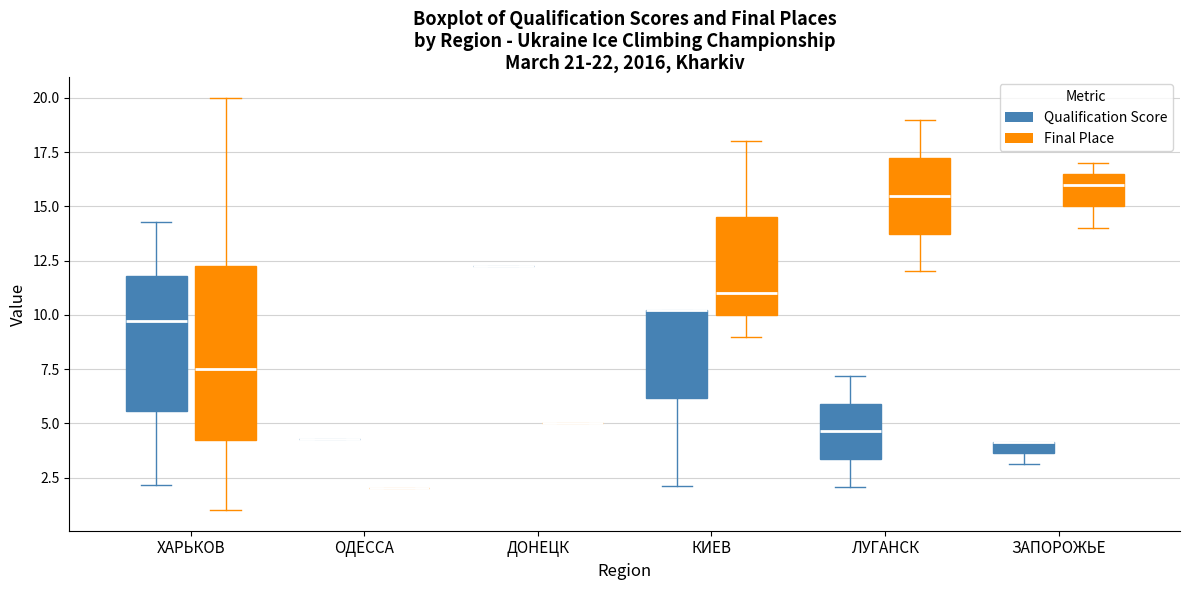

Comparing the boxes themselves (not the whiskers), which one is the tallest?

ХАРЬКОВ (Final Place)